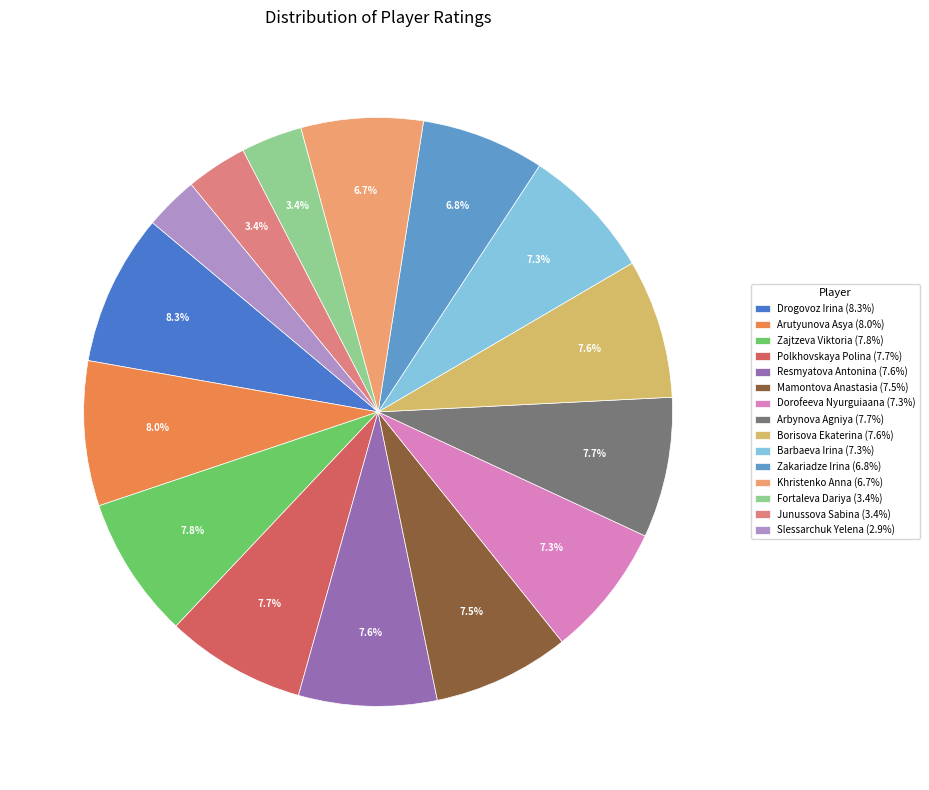

Between Khristenko Anna and Borisova Ekaterina, which is larger?

Borisova Ekaterina